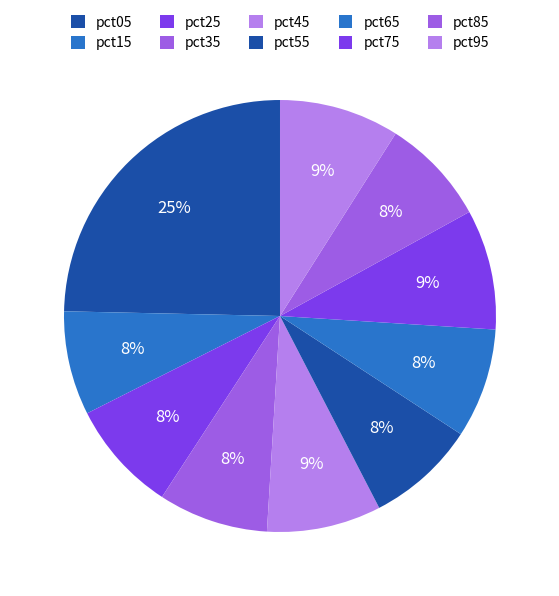

How many segments does this pie chart have?

10